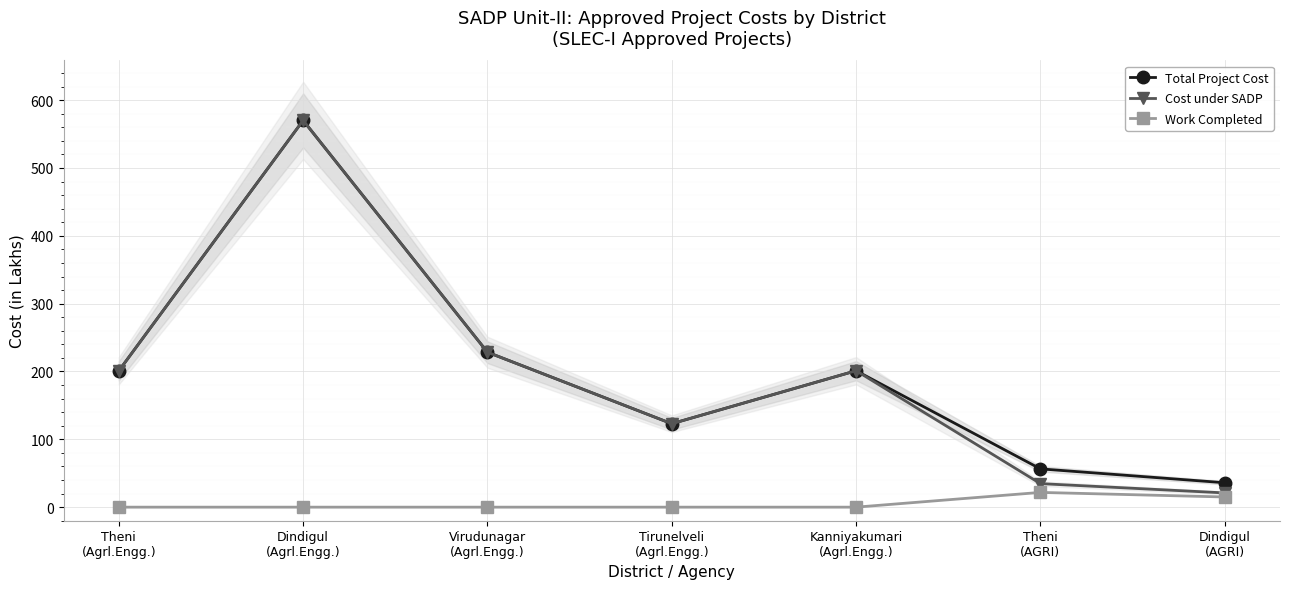

Is the value of Work Completed at Virudunagar
(Agrl.Engg.) greater than the value of Cost under SADP at Dindigul
(Agrl.Engg.)?

No